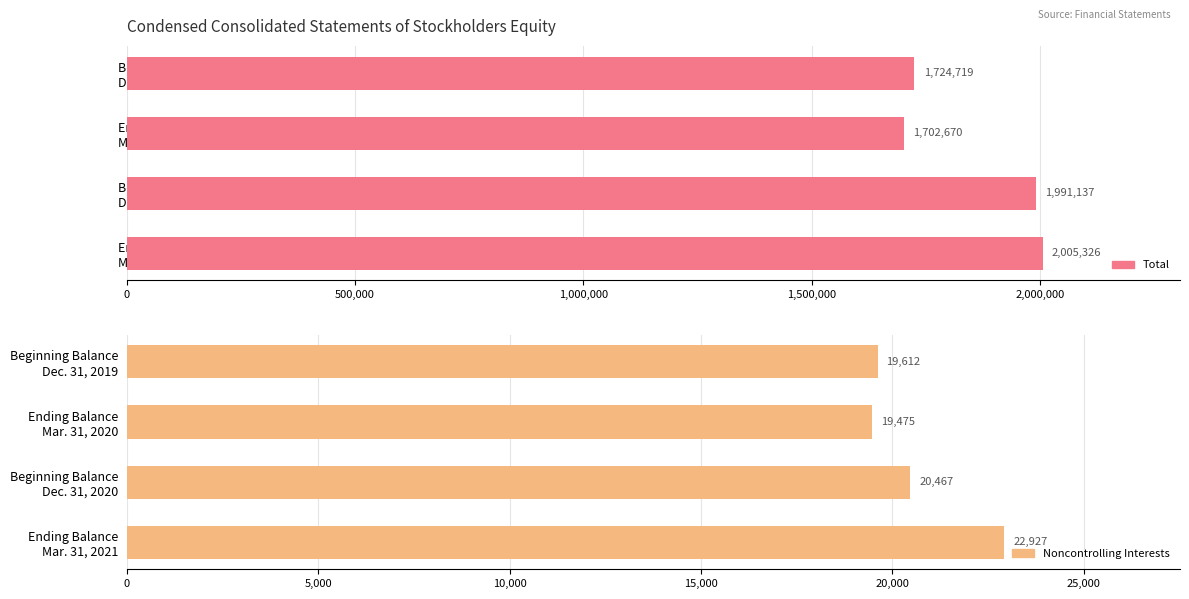

What is the approximate value of Noncontrolling Interests at Ending Balance Mar. 31, 2021?

22927